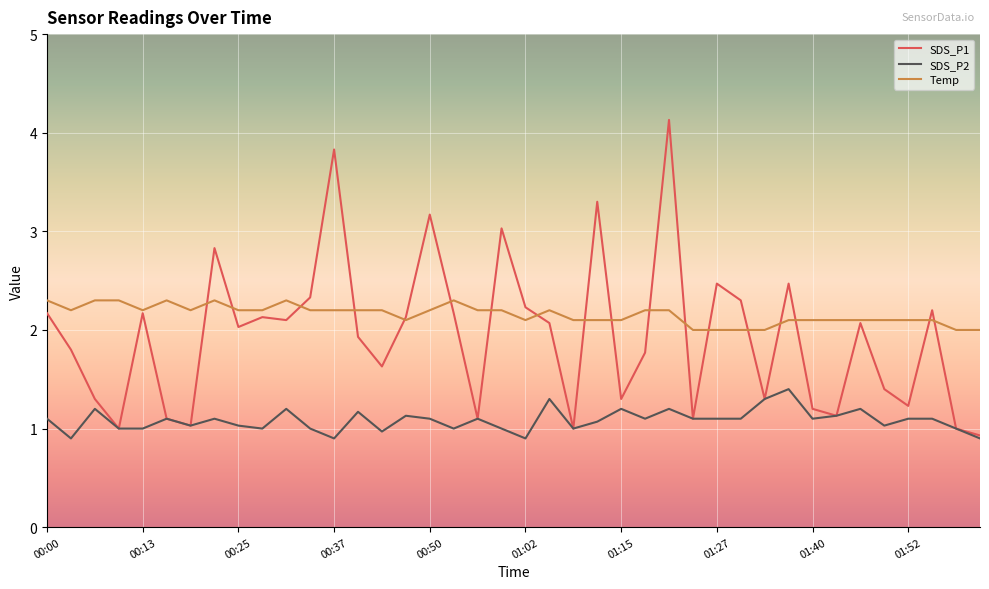

What is the maximum value shown in the chart?

4.1